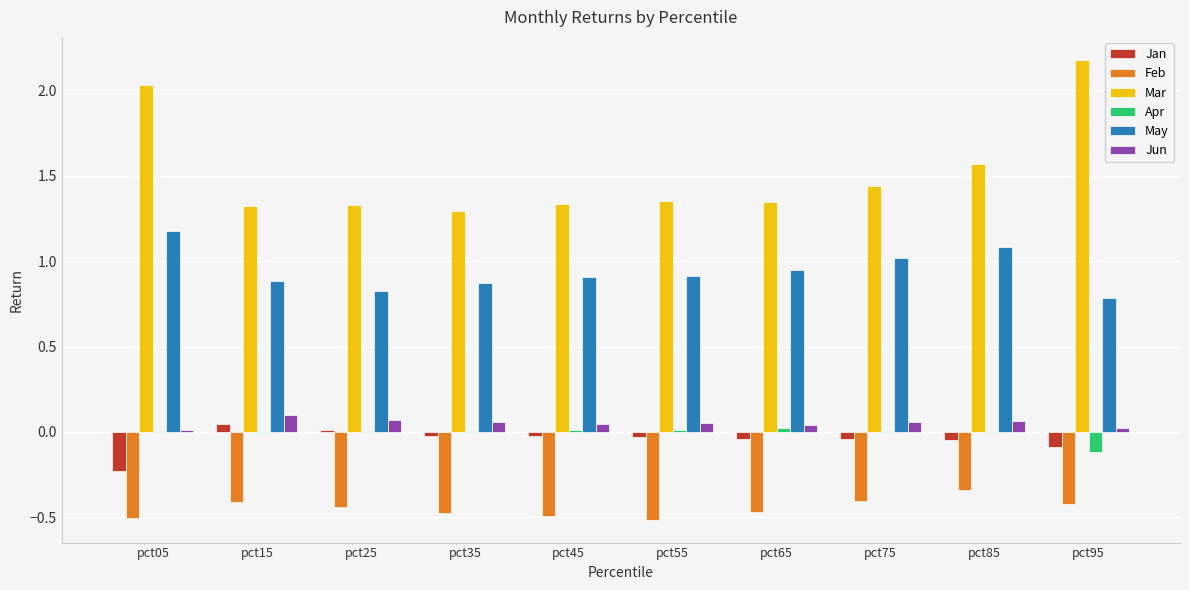

Which series has the largest total across all categories?

Mar